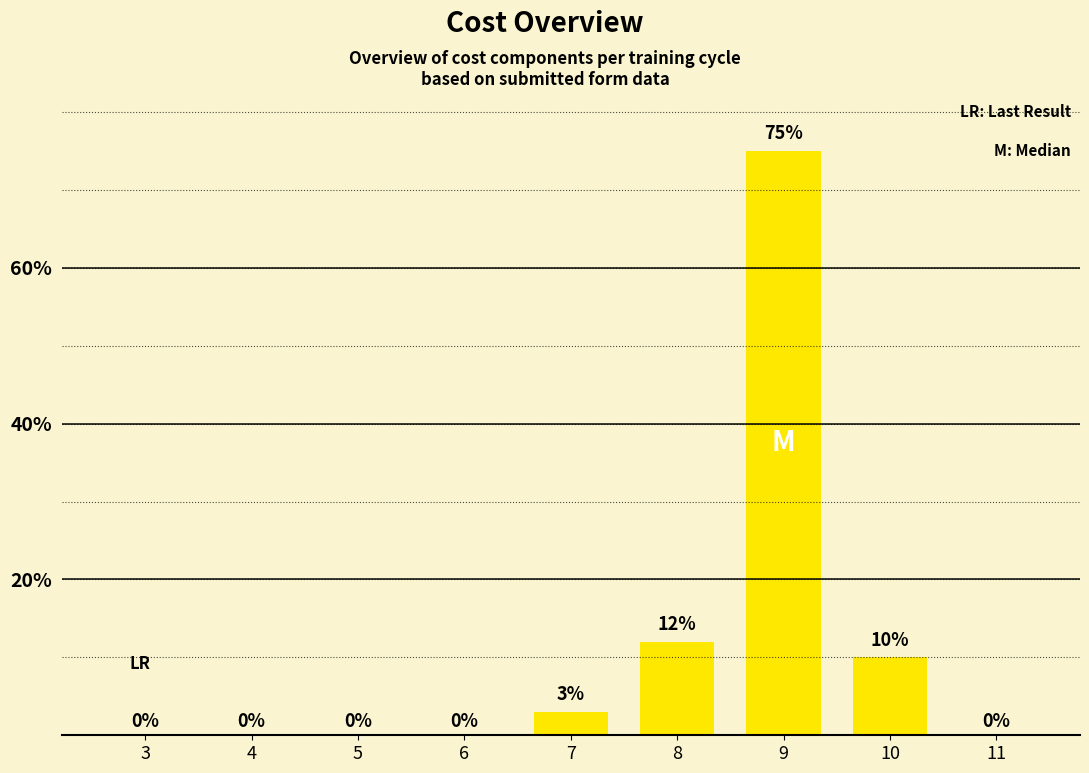

The chart shows a value of 44 at 3. True or false?

False